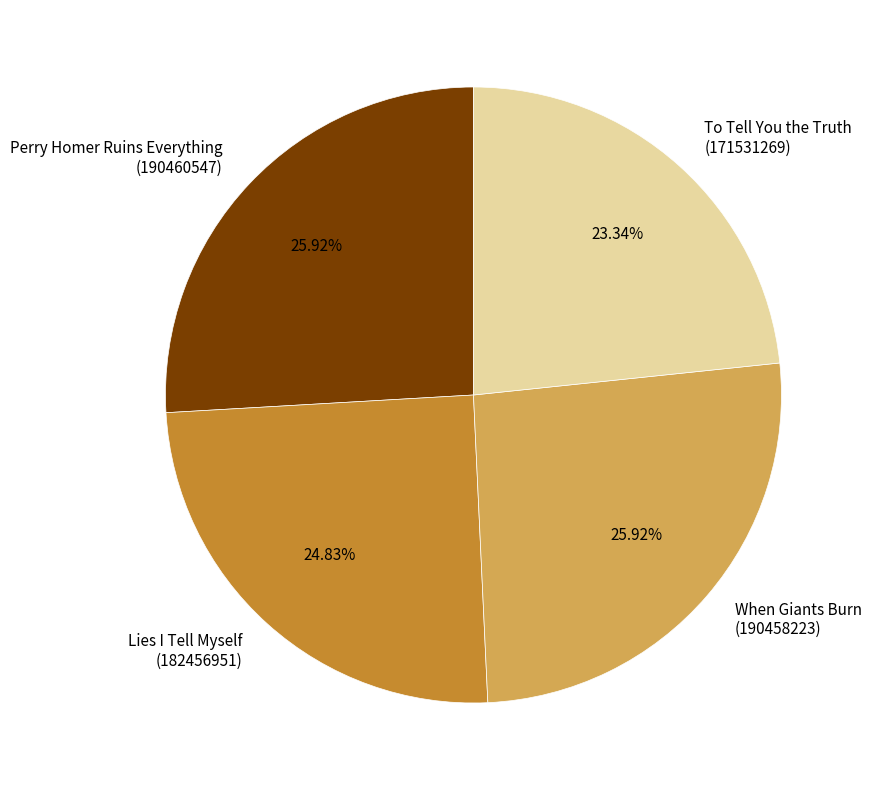

Combined, do Lies I Tell Myself (182456951) and When Giants Burn (190458223) account for over 50%?

Yes